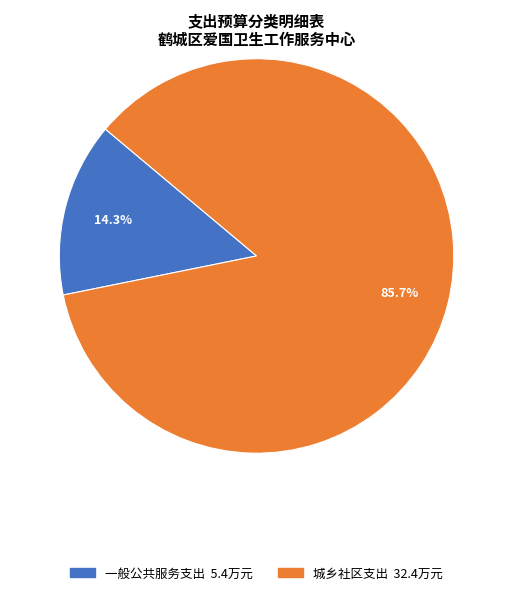

How many segments does this pie chart have?

2